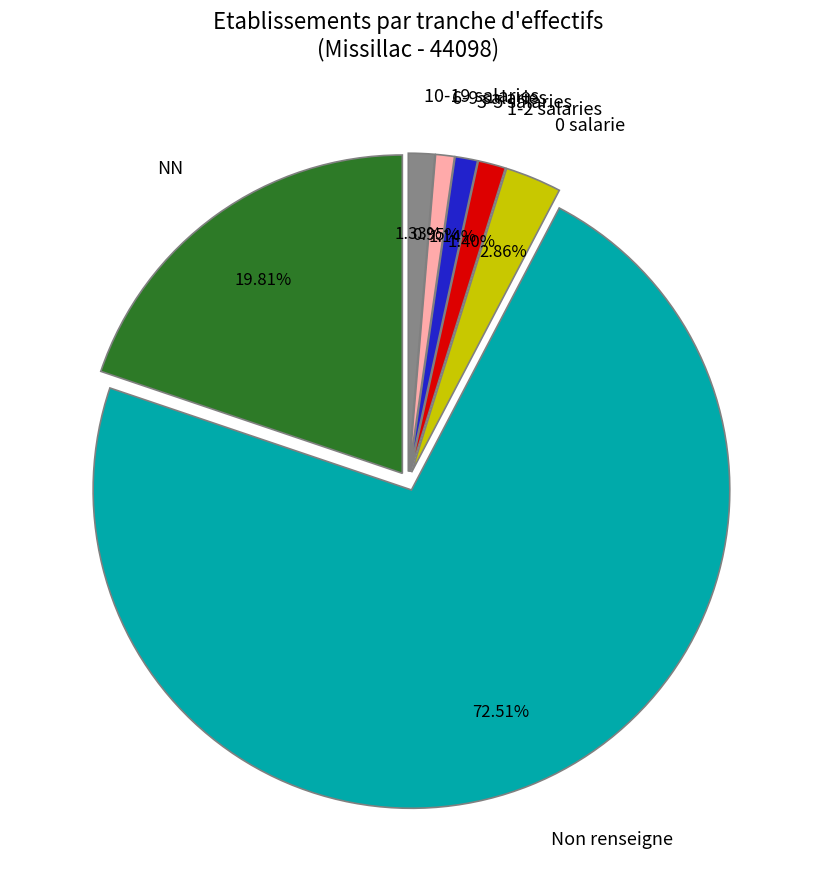

What is the ratio of the value at 3-5 salaries to the value at 10-19 salaries?

0.9